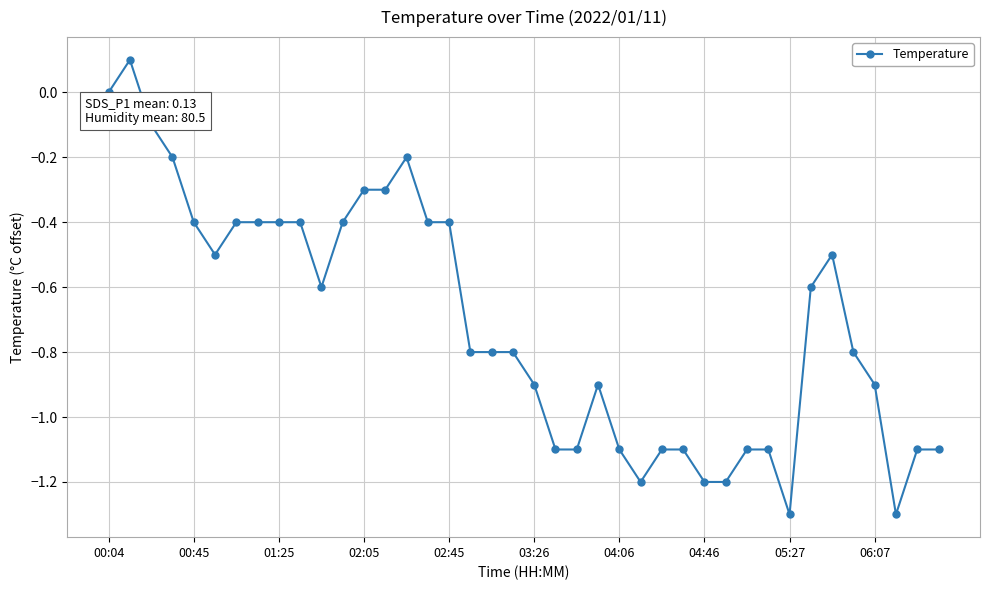

What is the value of the 23rd point from the left?

-1.1